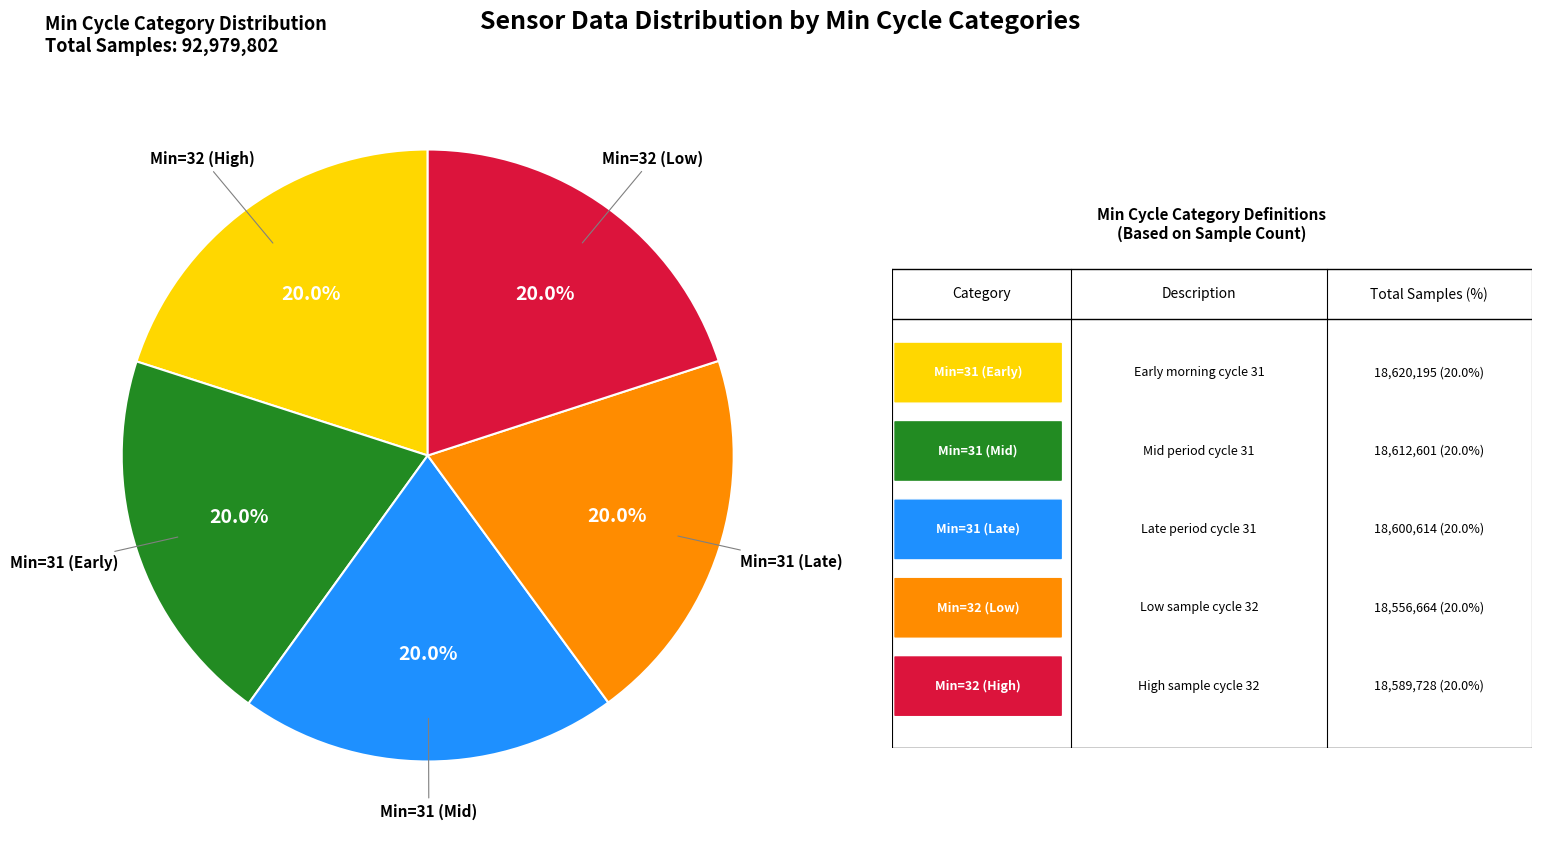

How many segments does this pie chart have?

5